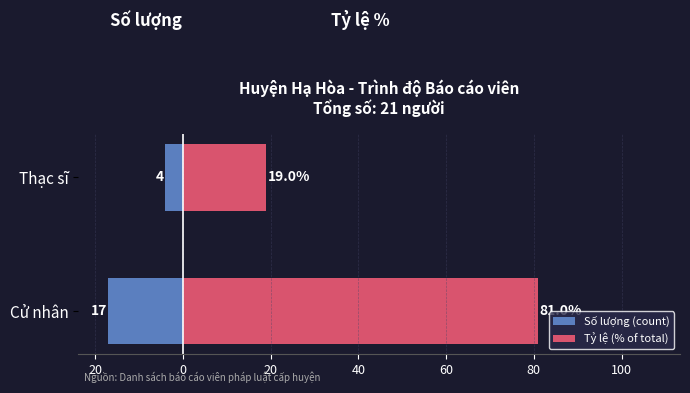

Which series has the largest total across all categories?

Tỷ lệ (% of total)